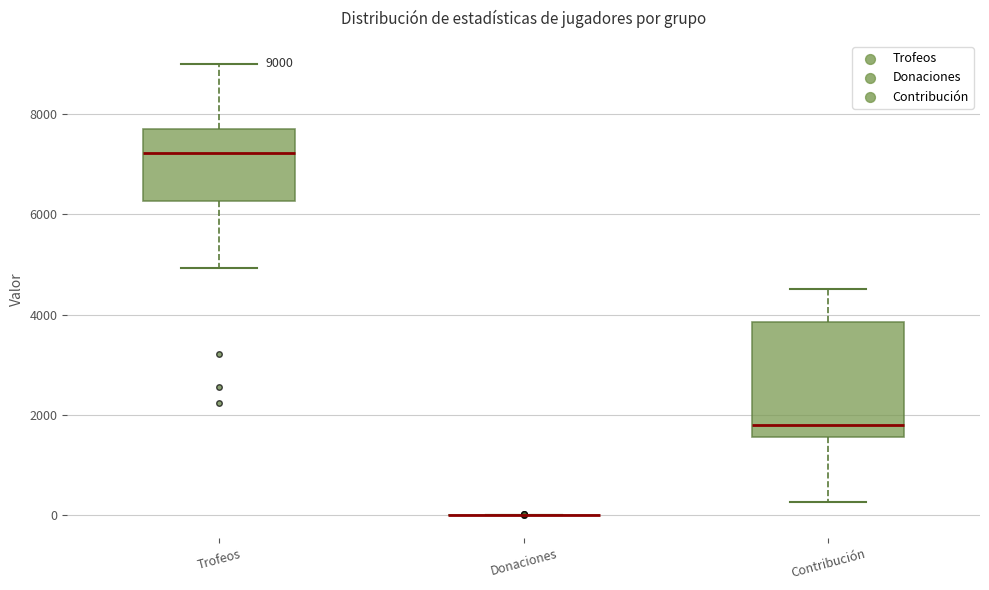

Comparing the boxes themselves (not the whiskers), which one is the tallest?

Contribución